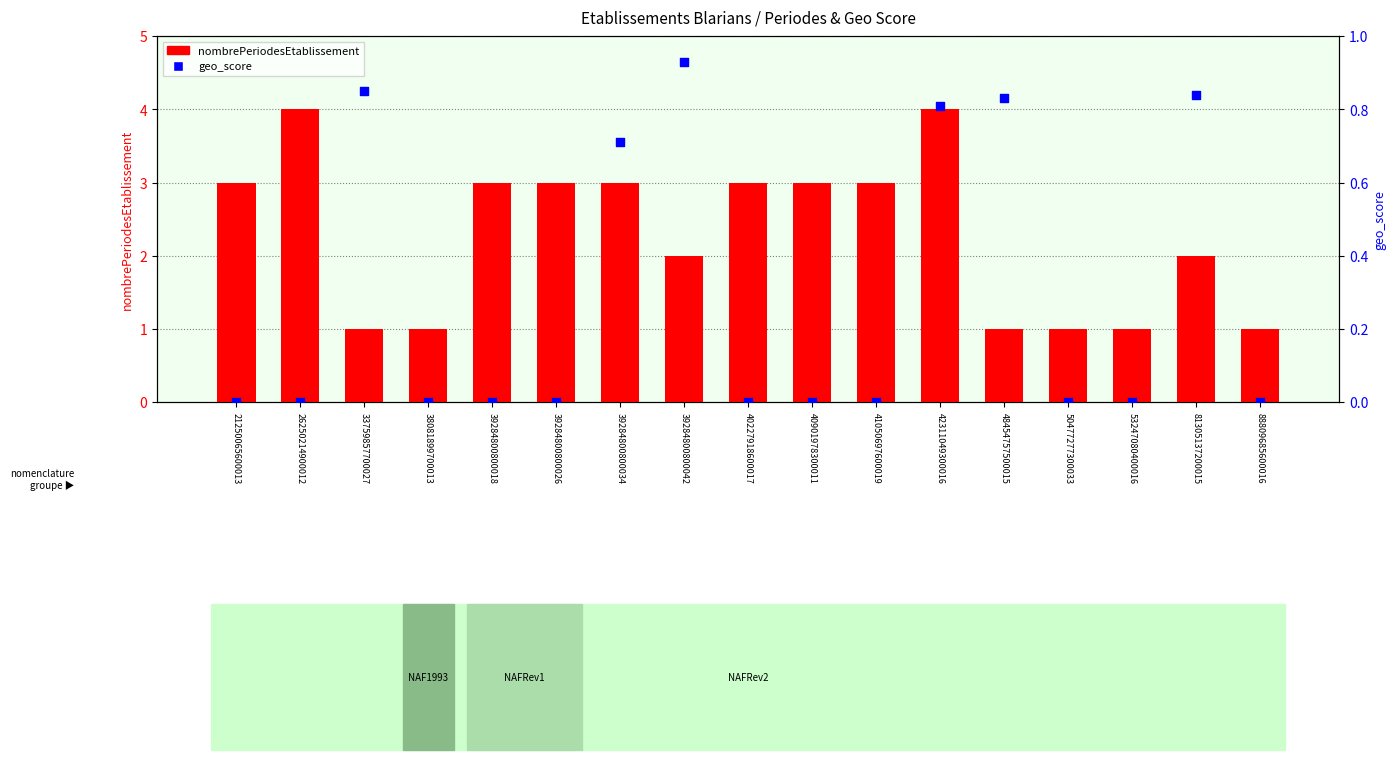

At how many categories does at least one series exceed 1?

11